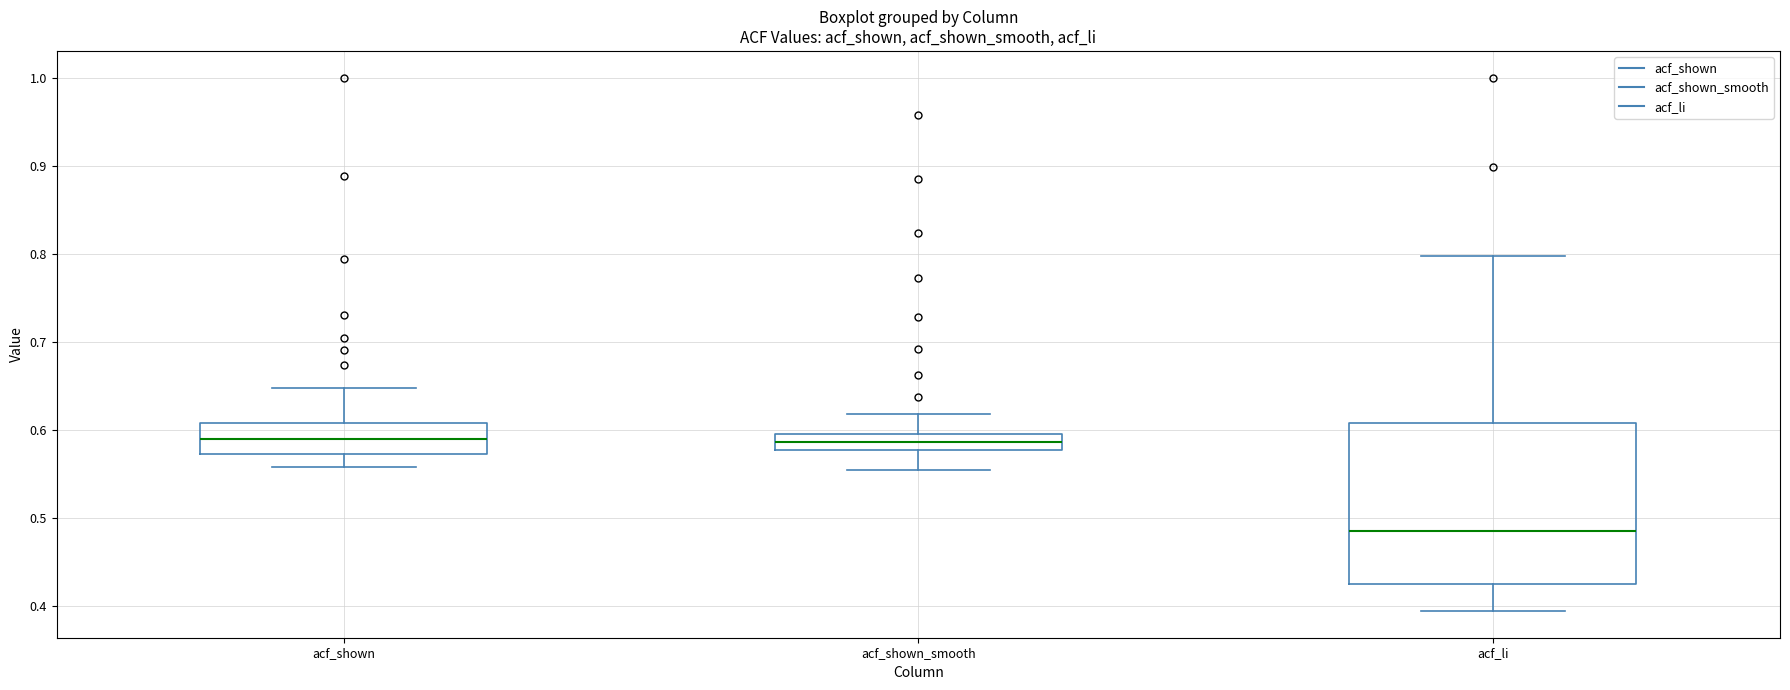

Comparing the boxes themselves (not the whiskers), which one is the tallest?

acf_li